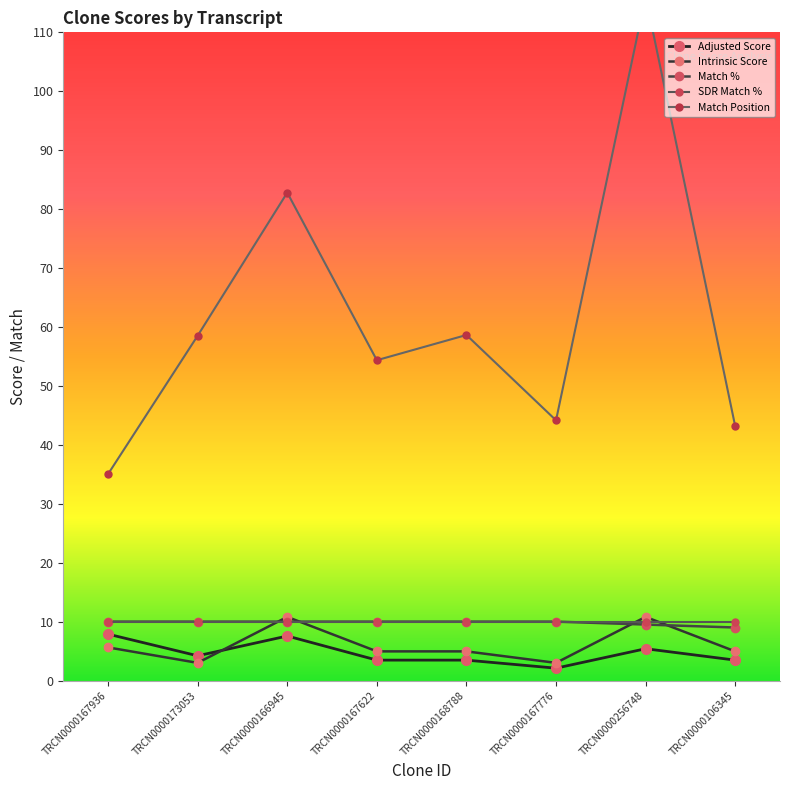

What is the approximate value of Match Position at TRCN0000167936?

35.0